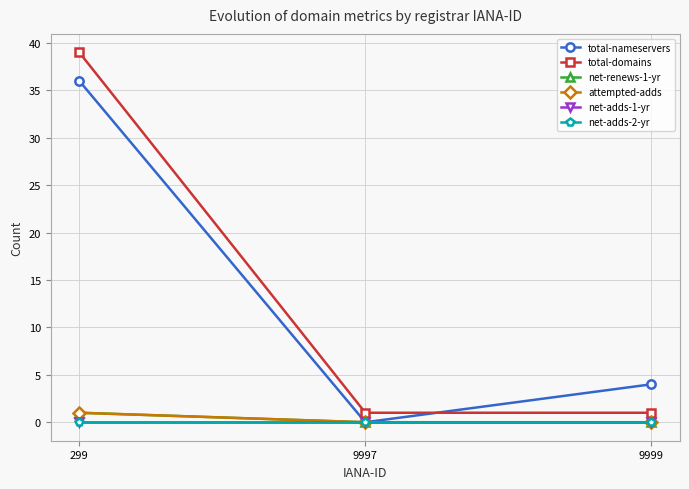

Where is net-renews-1-yr nearest to the value 0?

9997